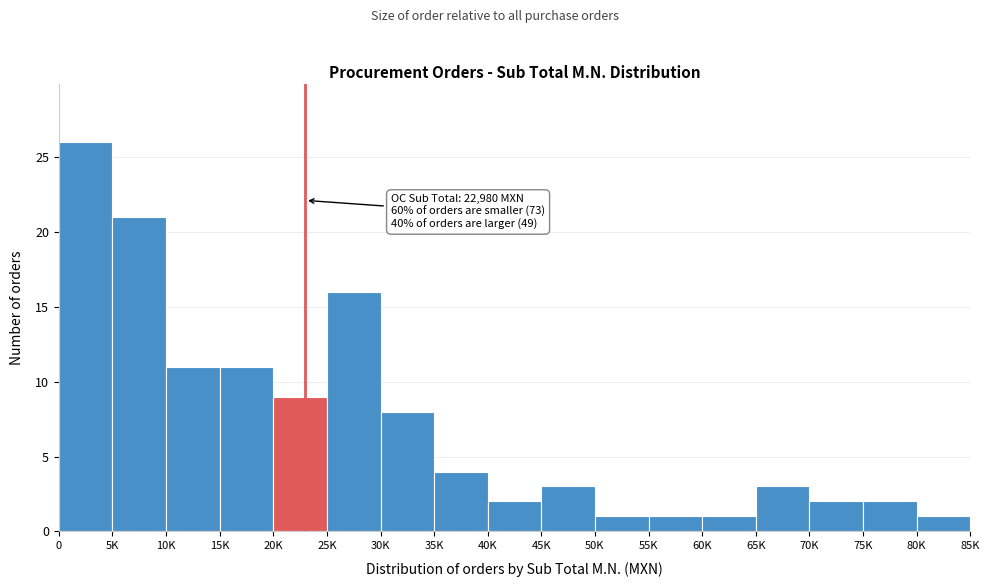

Reading left to right, extract all data points from this chart.

26	21	11	11	9	16	8	4	2	3	1	1	1	3	2	2	1